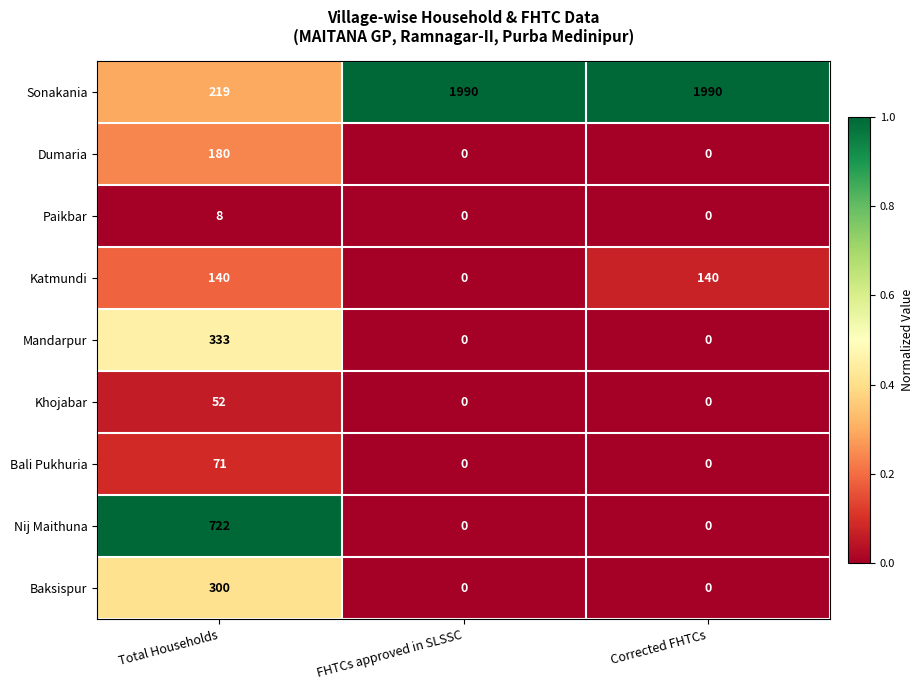

The value of Khojabar at Total Households is 30. True or false?

False